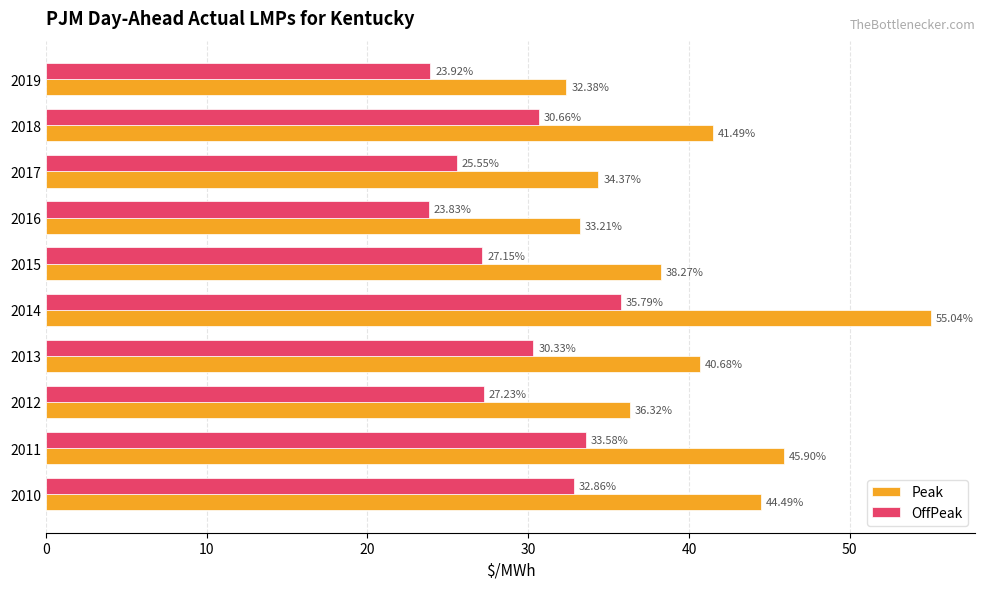

What is the average value of the Peak series?

40.2